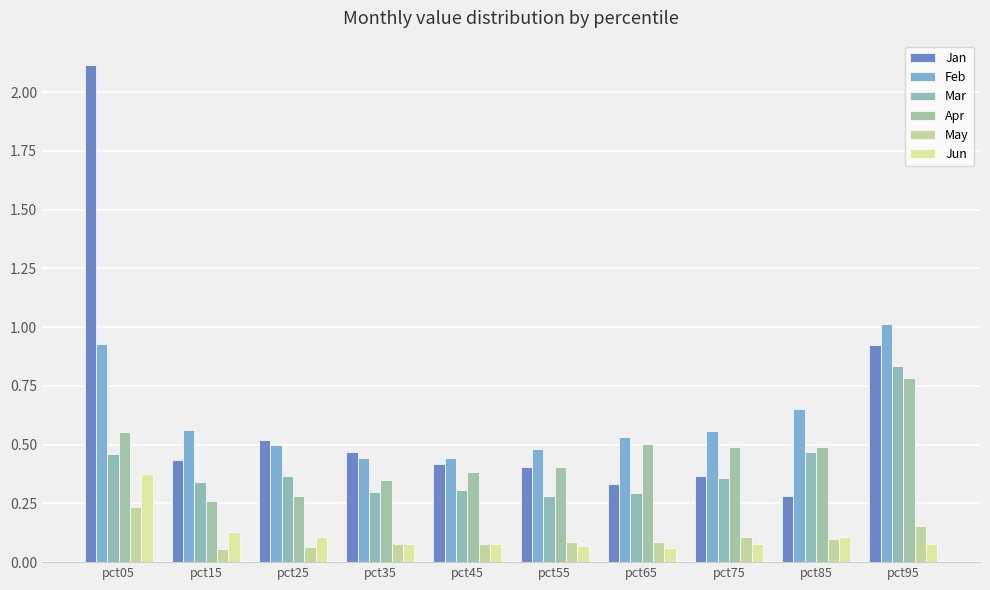

What value does the Mar series have at pct05?

0.5